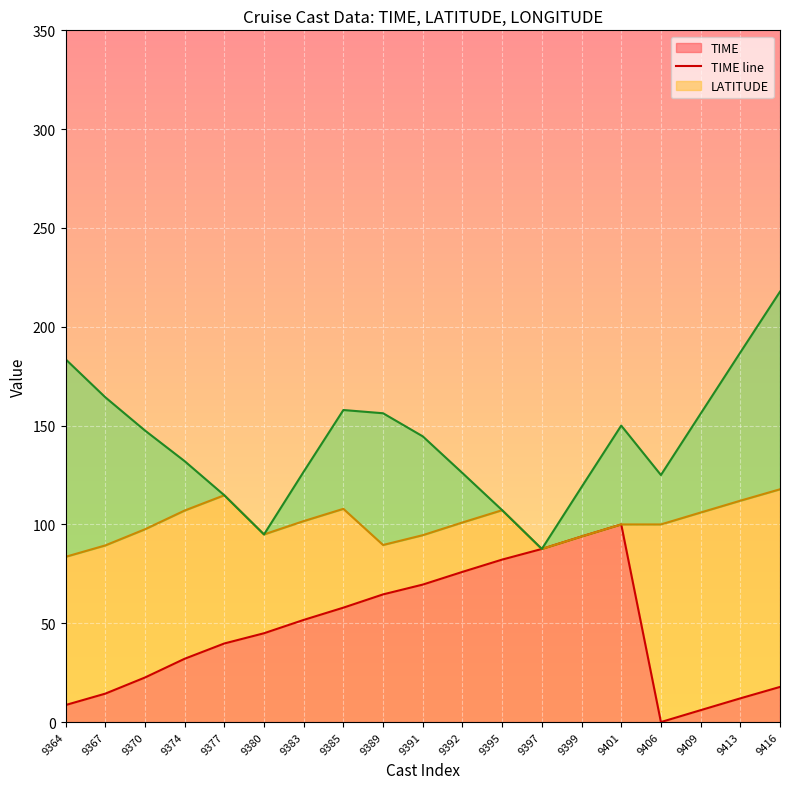

Where is LONGITUDE line nearest to the value 152?

9401